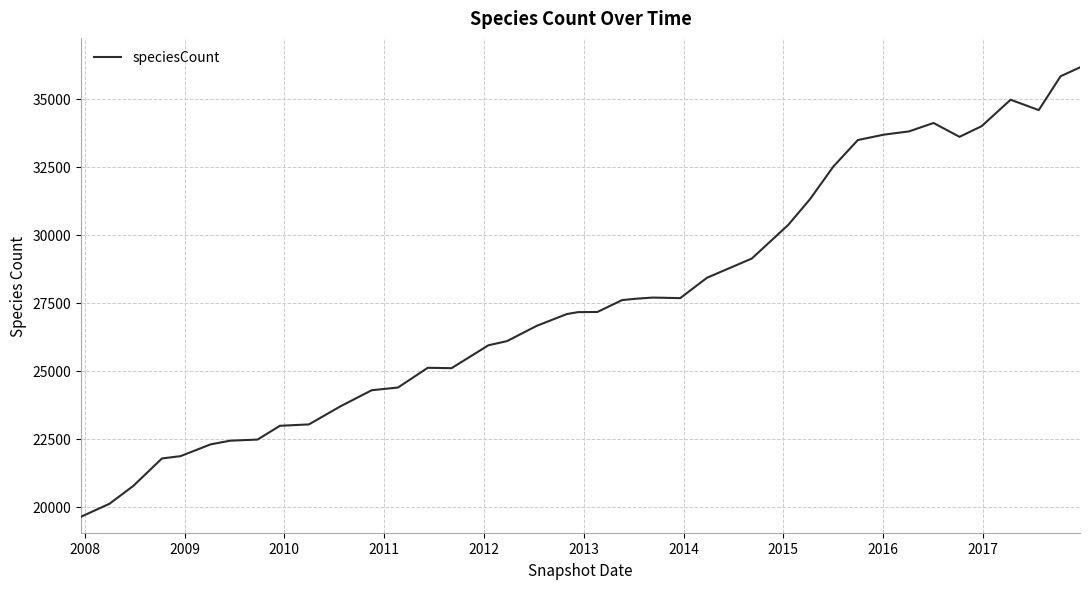

What is the smallest value displayed?

19626